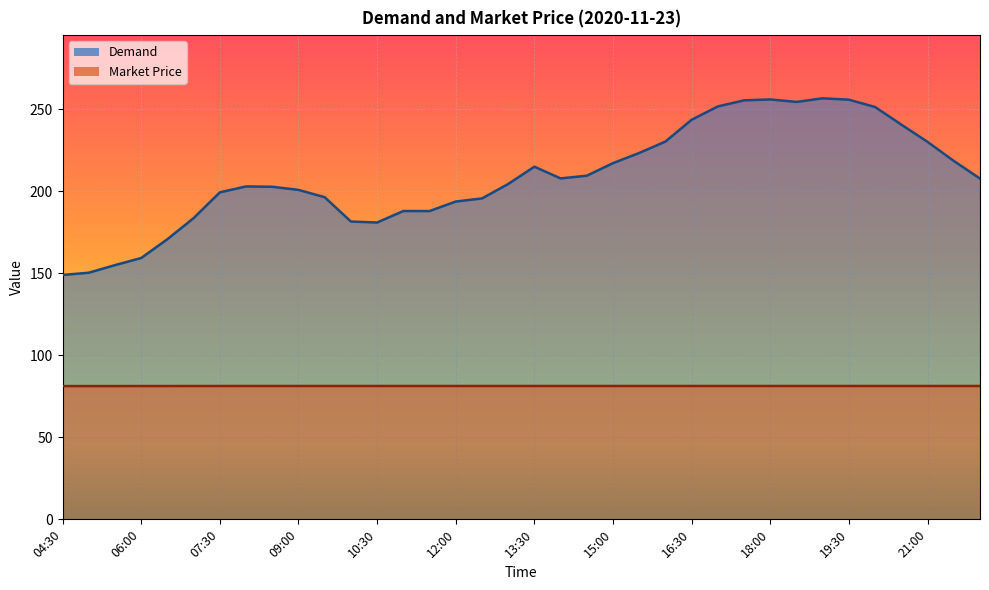

At which category is the sum across all series the highest?

19:00